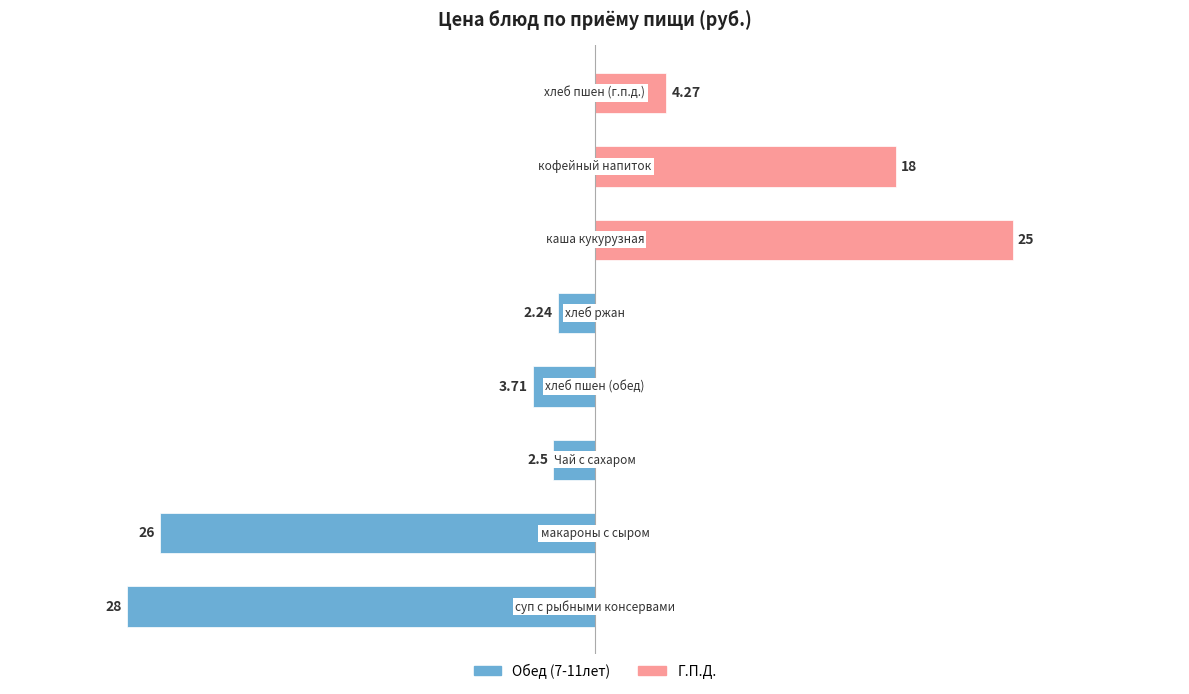

Reading left to right, what are all the values shown in this chart?

Обед (7-11лет): -28.0	-26.0	-2.5	-3.7	-2.2	0.0	0.0	0.0
Г.П.Д.: 0.0	0.0	0.0	0.0	0.0	25.0	18.0	4.3